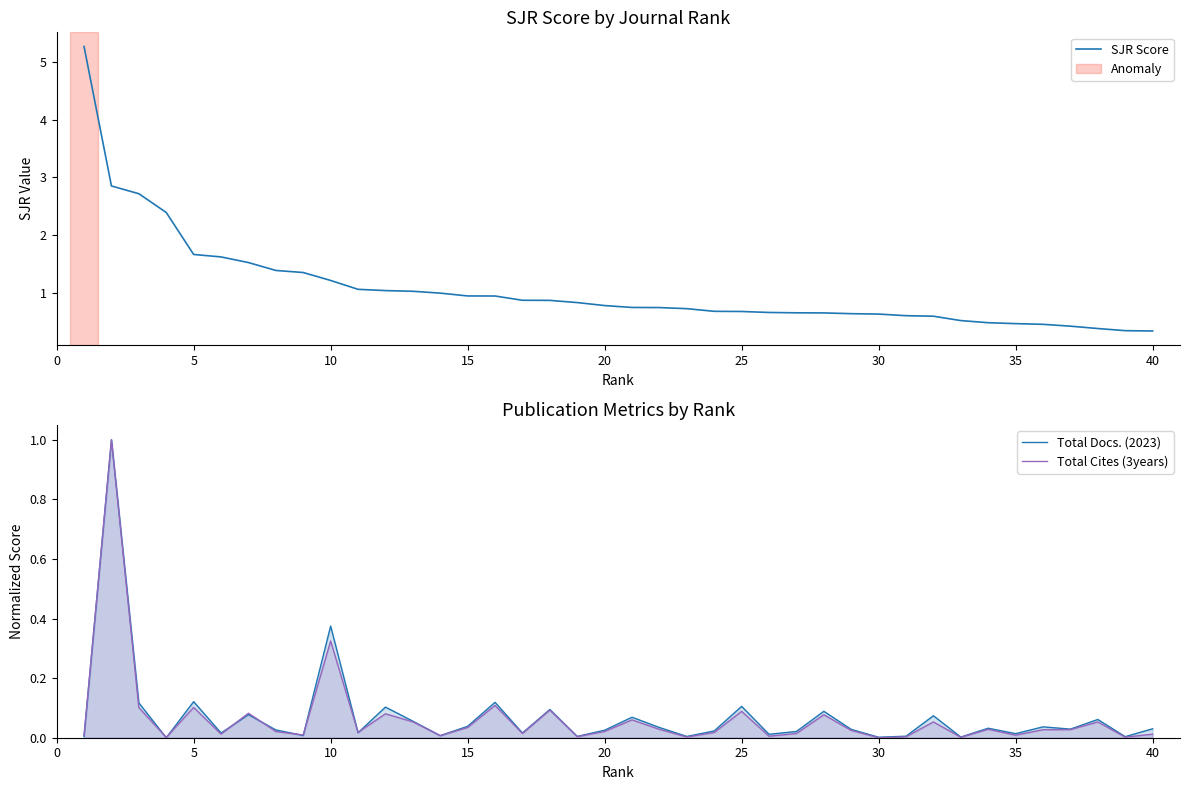

Which series has the largest total across all categories?

SJR Score